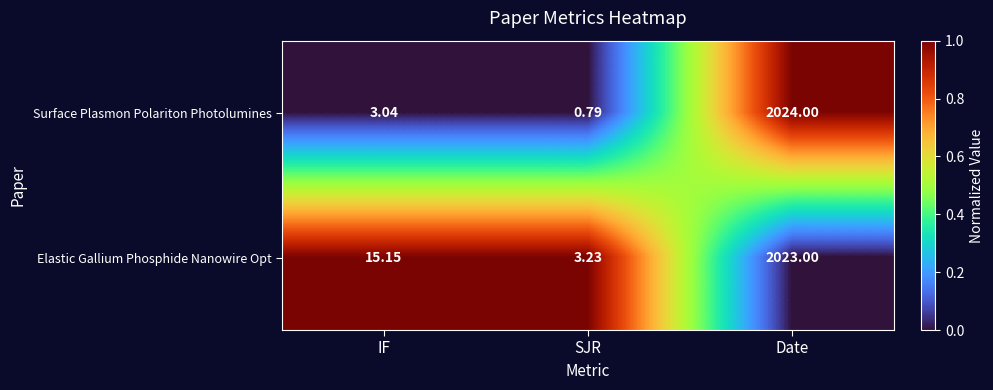

At SJR, list the series in order from smallest to largest.

Surface Plasmon Polariton Photolumines, Elastic Gallium Phosphide Nanowire Opt